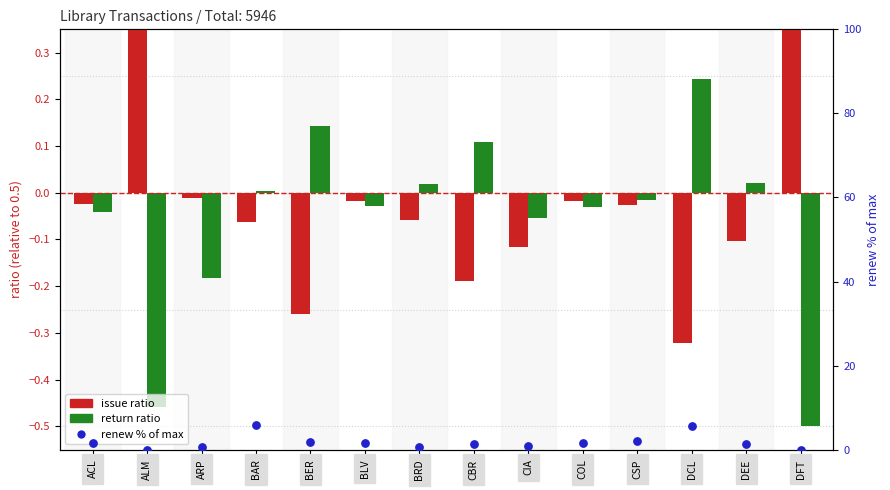

Which series contains the lowest Y value?

return